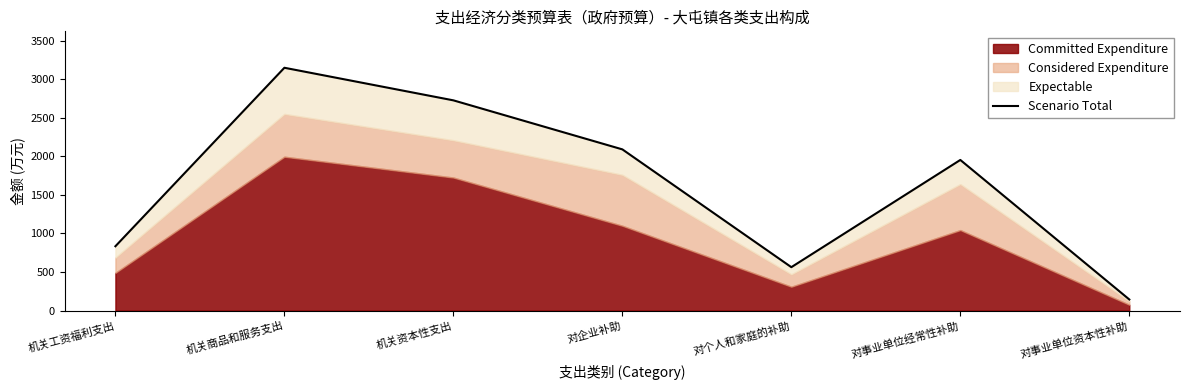

List the labels in order of value, smallest first.

对事业单位资本性补助, 对个人和家庭的补助, 机关工资福利支出, 对事业单位经常性补助, 对企业补助, 机关资本性支出, 机关商品和服务支出